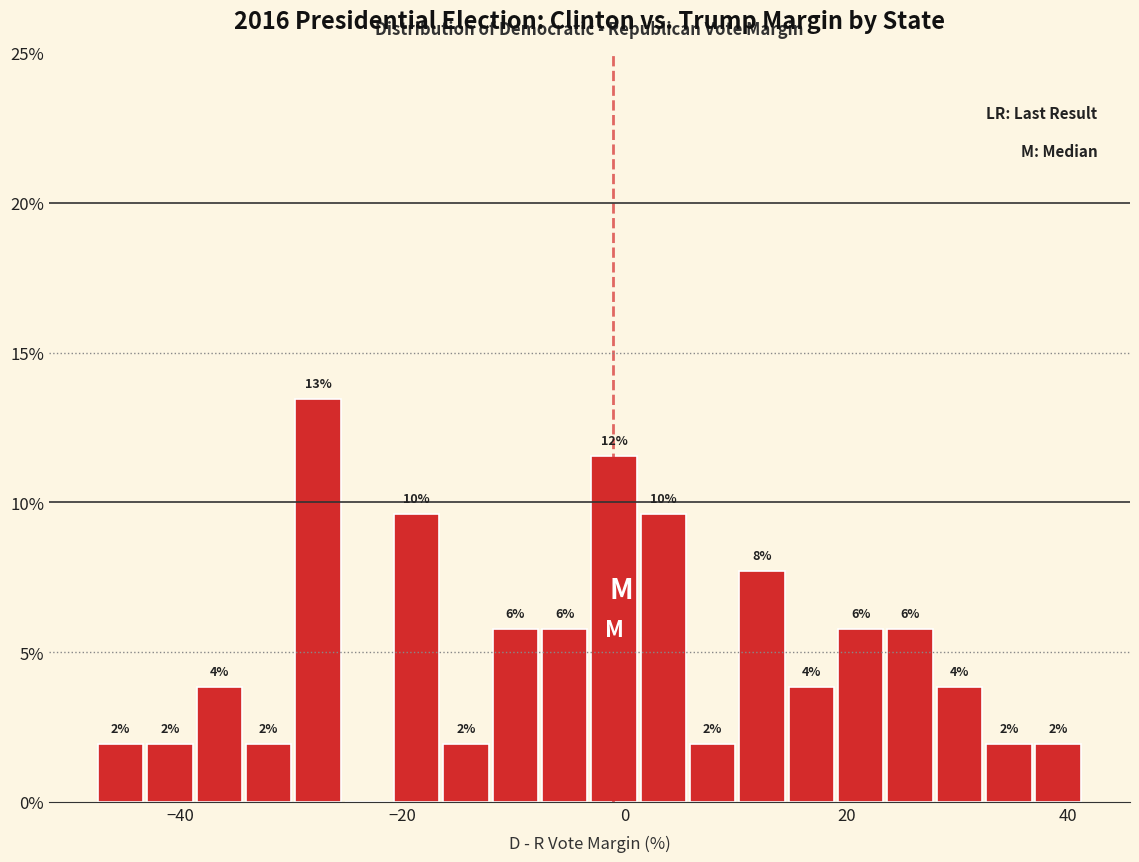

Around what value on the x-axis is the tallest bar? Give the approximate position of its centre, as read against the axis.

-28